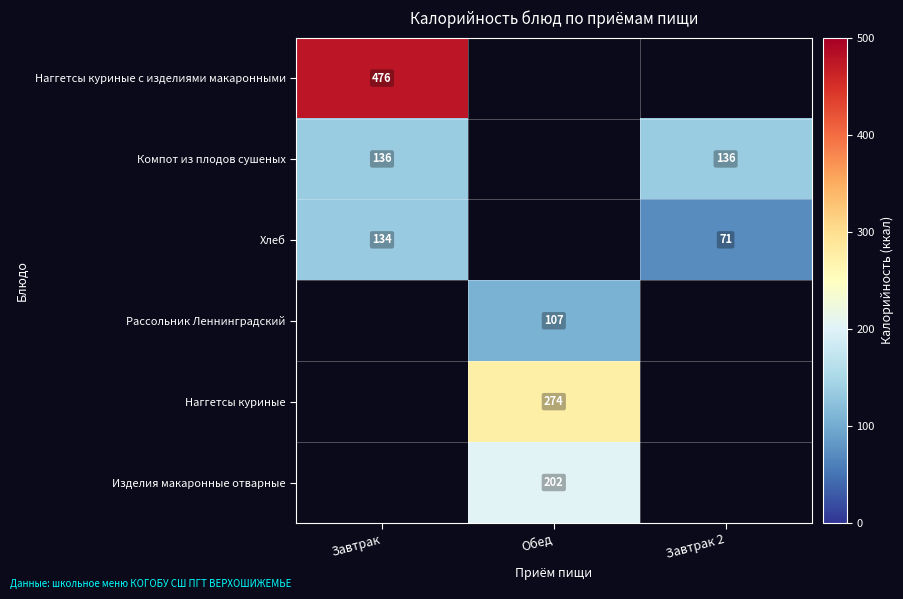

True or false: Компот из плодов сушеных has a value of 81.2 at Завтрак.

False